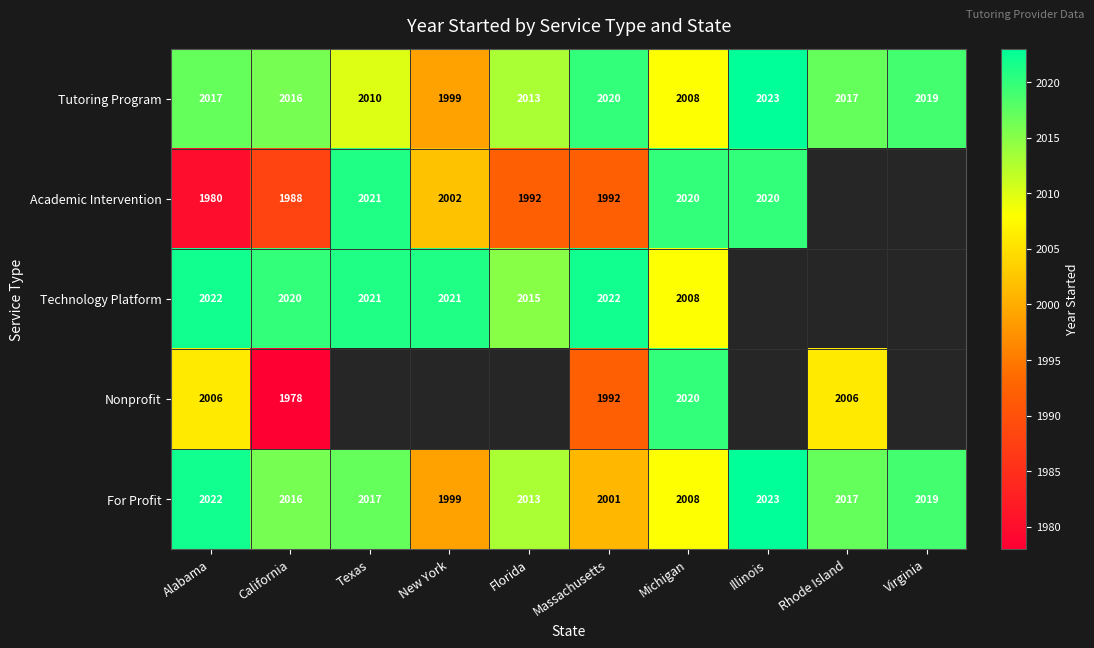

What is the difference between the second highest and second lowest values in the Tutoring Program series?

12